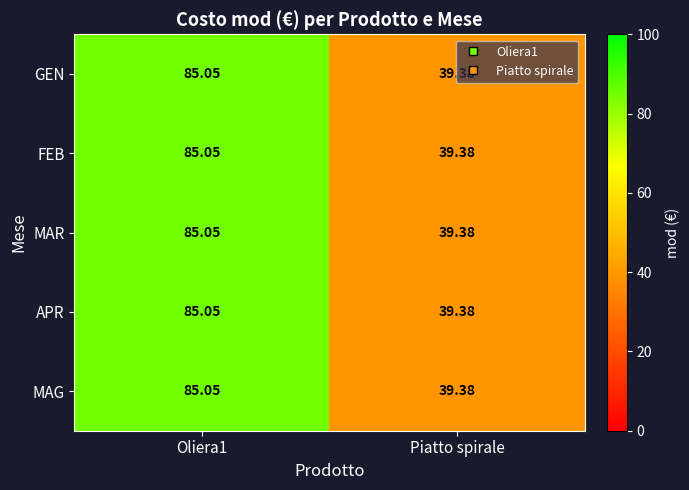

Is the value of APR at Oliera1 greater than the value of GEN at Piatto spirale?

Yes